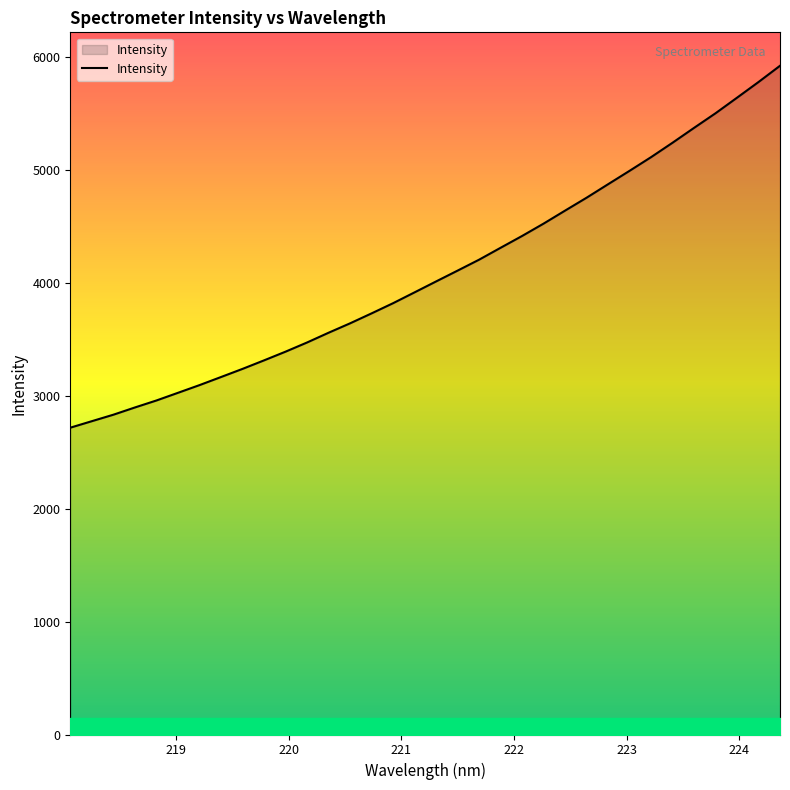

What is the maximum value shown in the chart?

5918.1